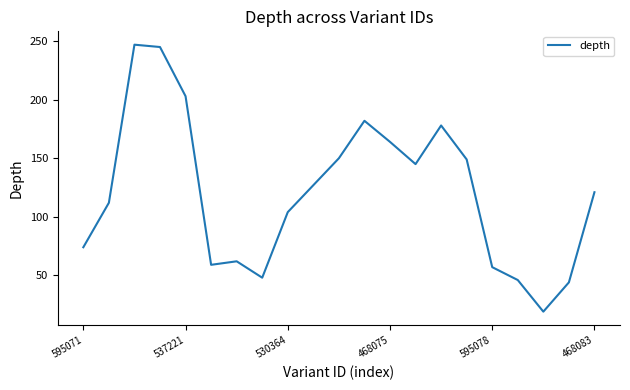

Count the number of categories in the chart.

21